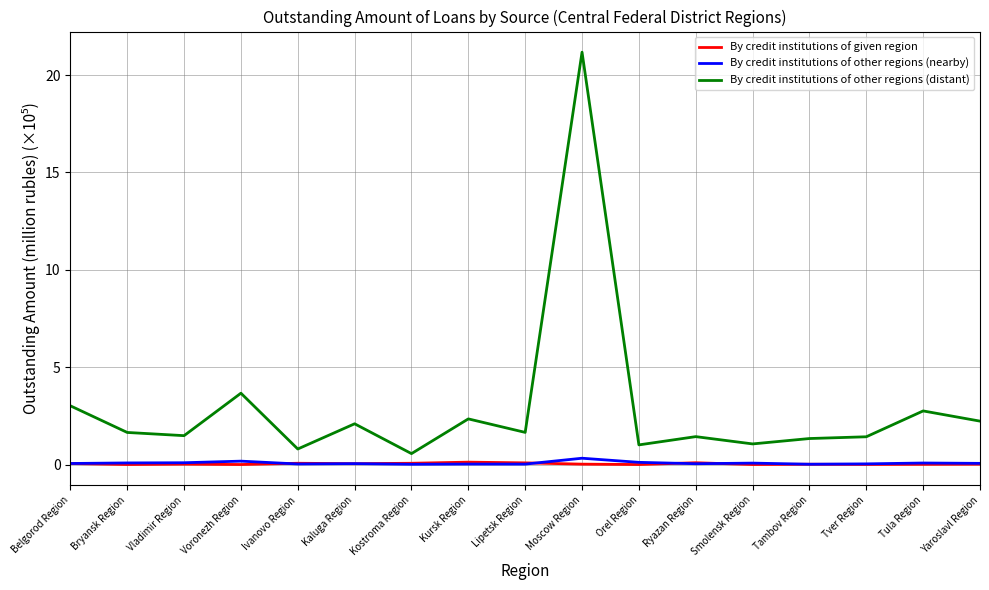

What is the maximum value shown in the chart?

21.2